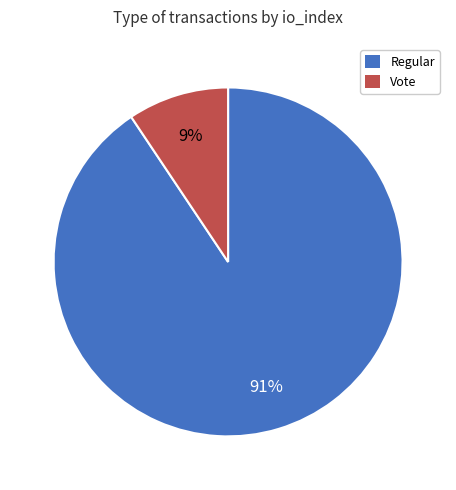

Is there a majority slice in this chart?

Yes